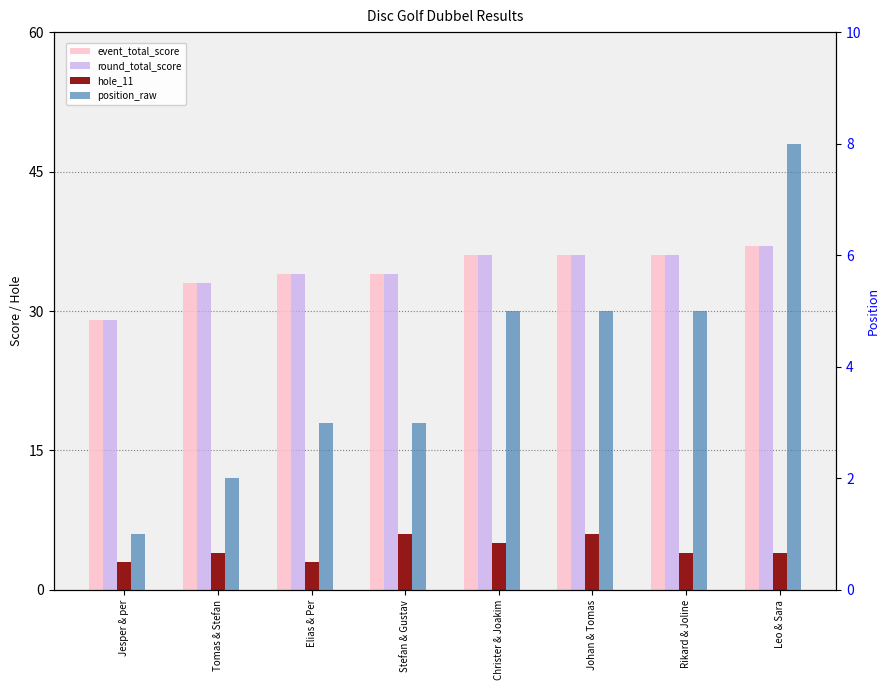

Which series has the largest total across all categories?

event_total_score